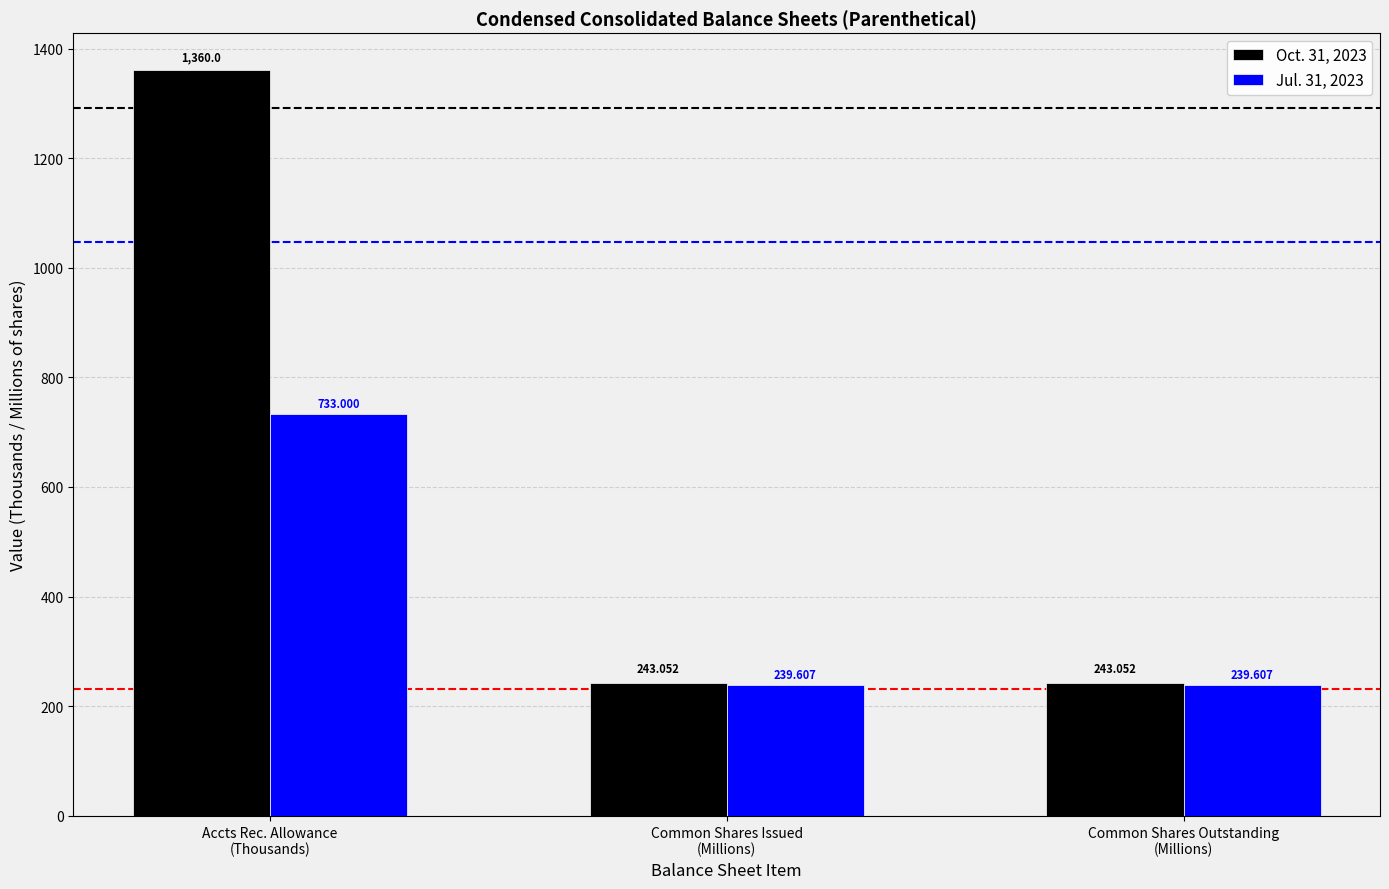

What is the sum of all Jul. 31, 2023 values?

1212.2